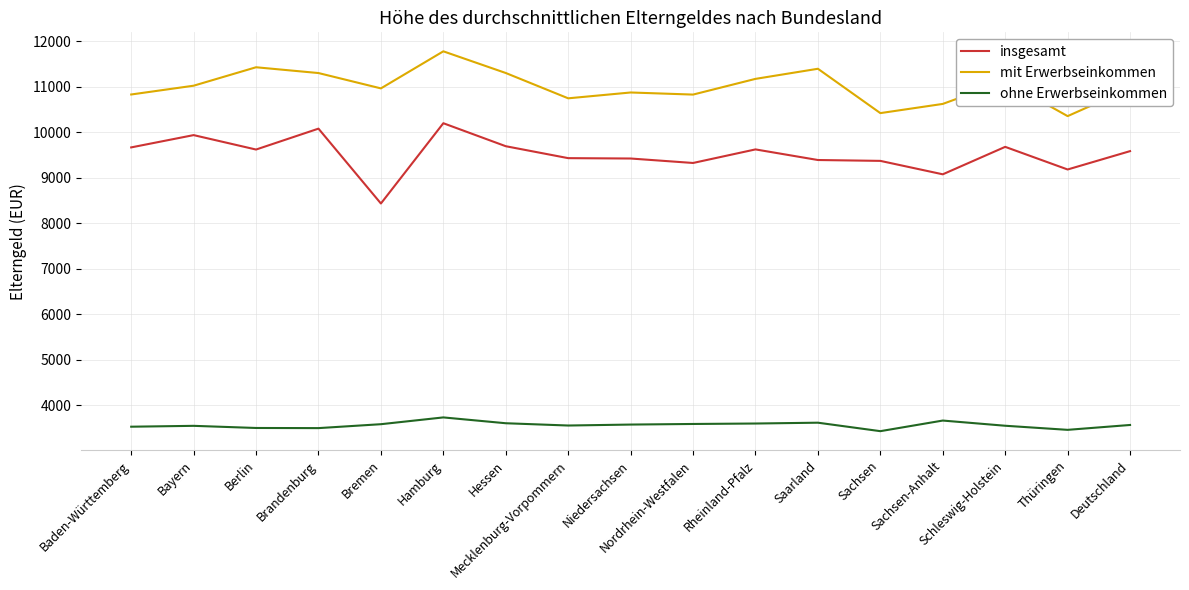

What is the greatest value displayed?

11775